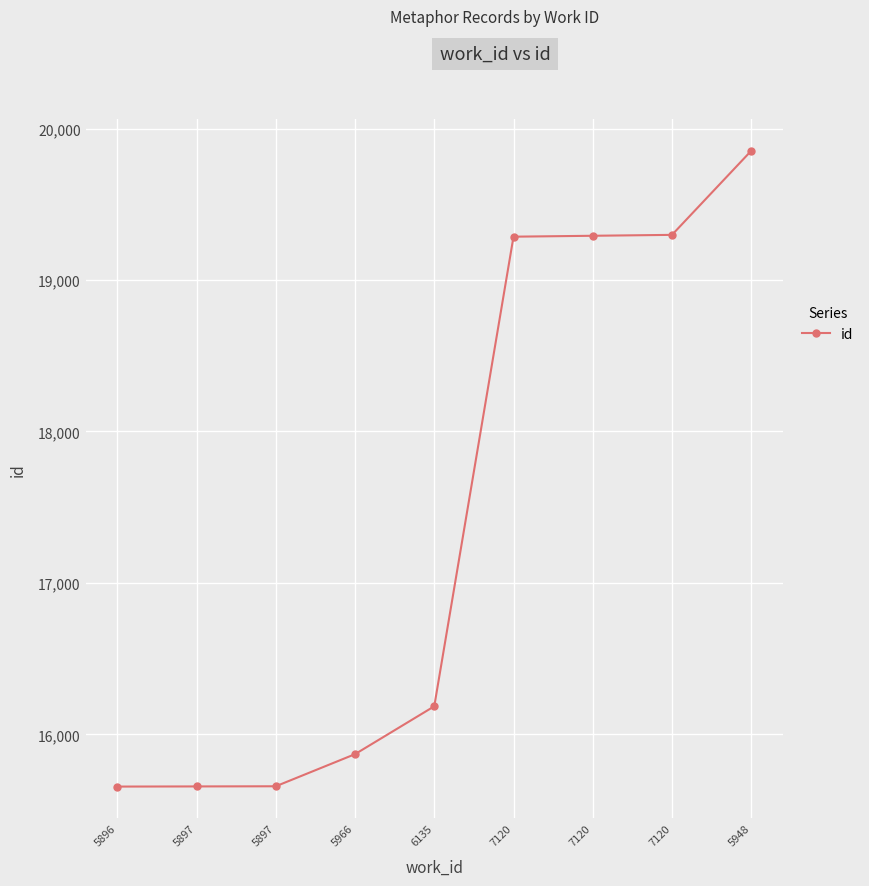

What is the difference between the maximum and second lowest values?

4196